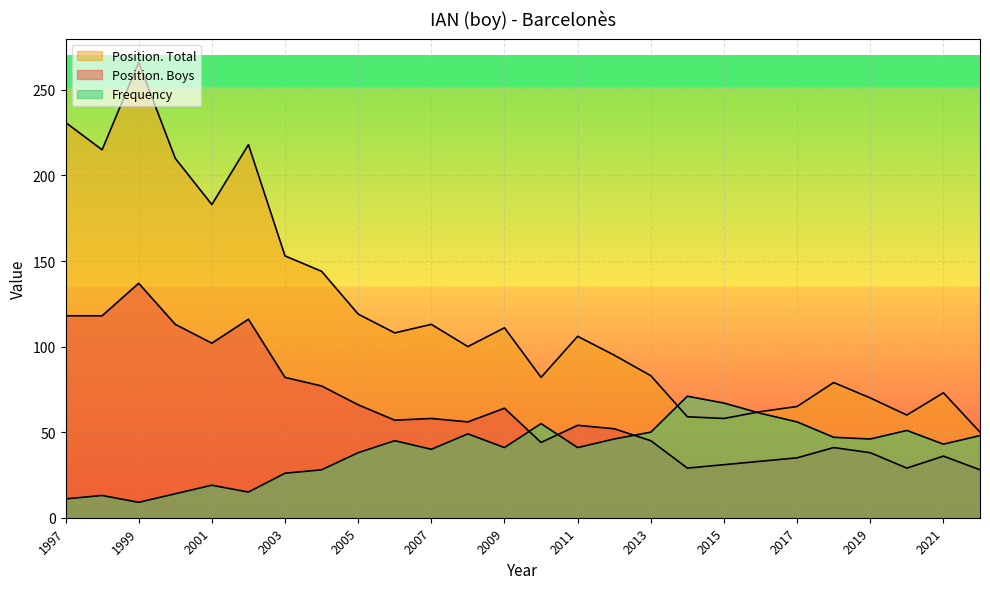

What is the maximum value for Position. Total?

266